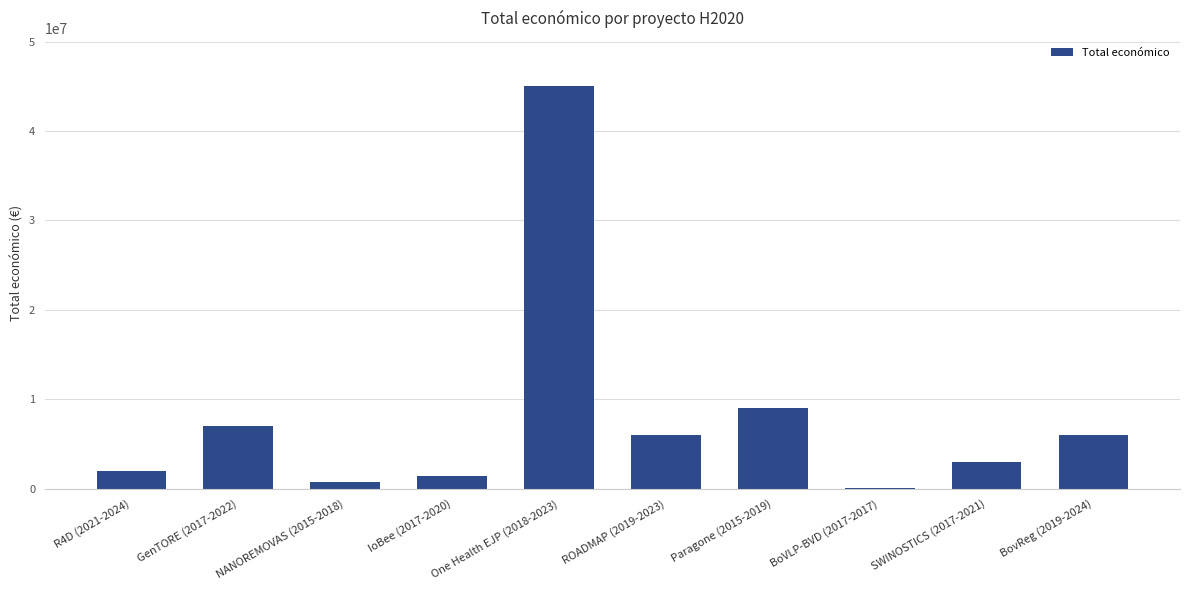

Which category has the highest value across all series?

One Health EJP (2018-2023)